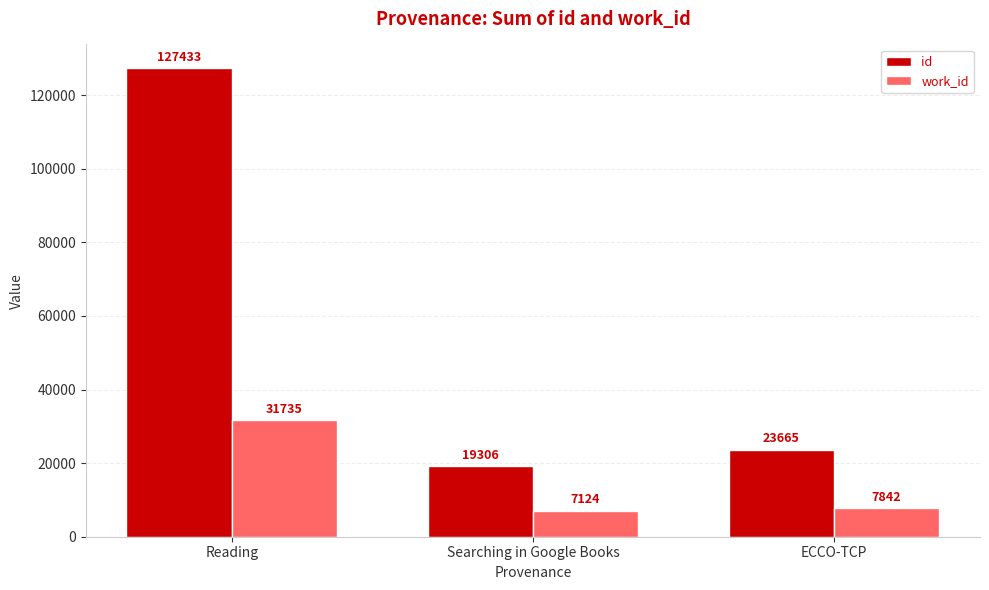

The work_id series shows 42542 at Reading. True or false?

False